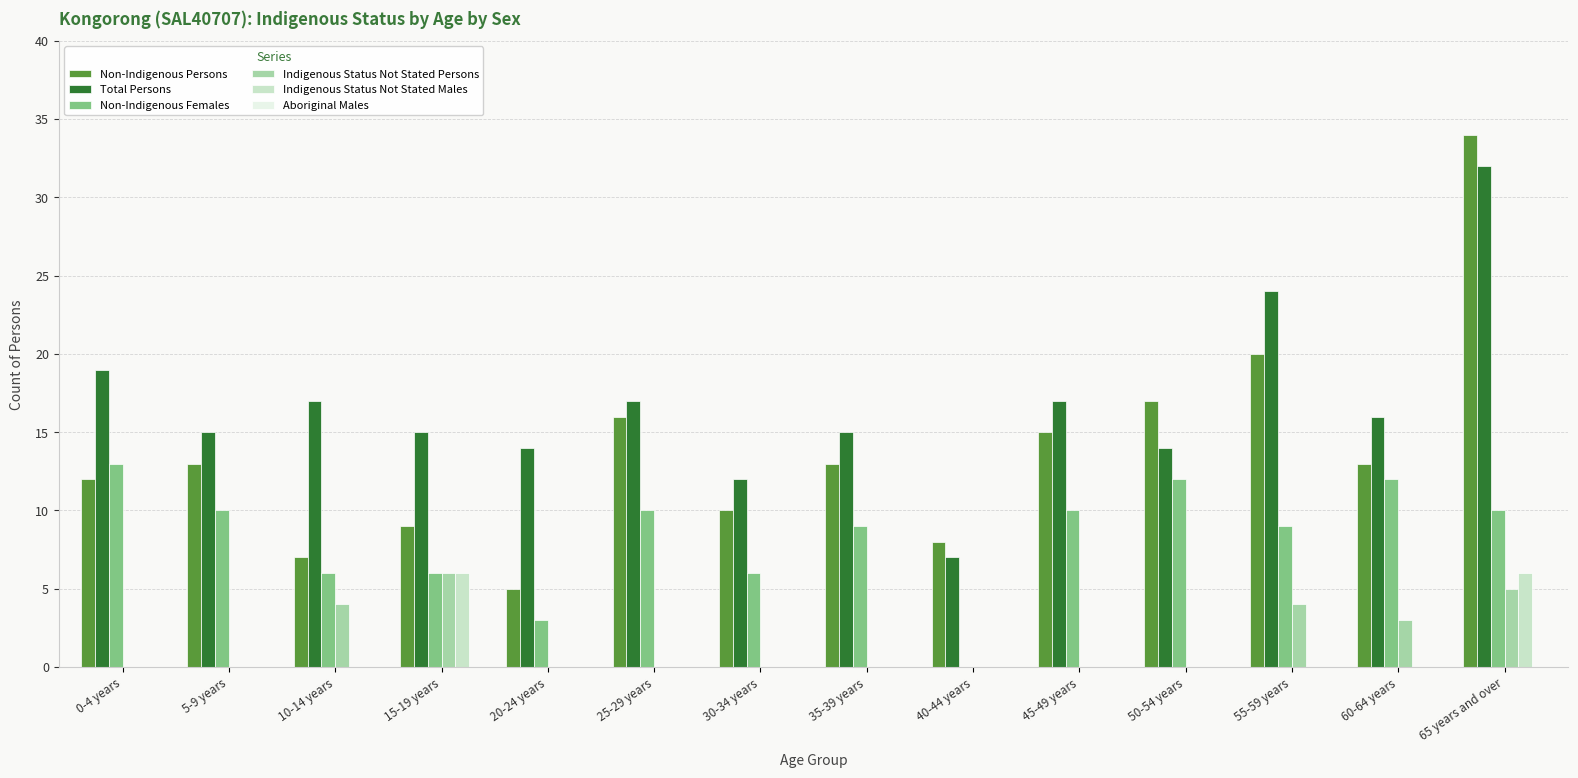

Is the value of Non-Indigenous Females at 55-59 years greater than the value of Indigenous Status Not Stated Persons at 0-4 years?

Yes